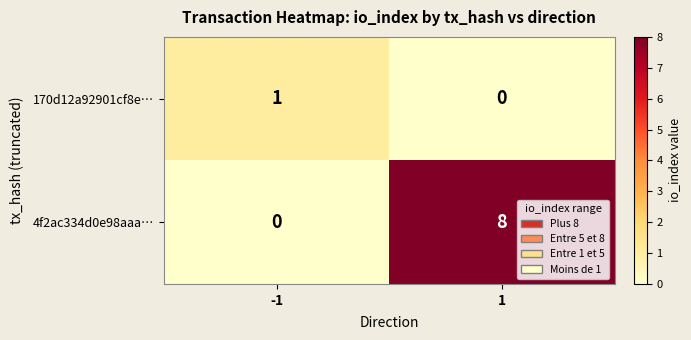

What is the total value across all series at 1?

8